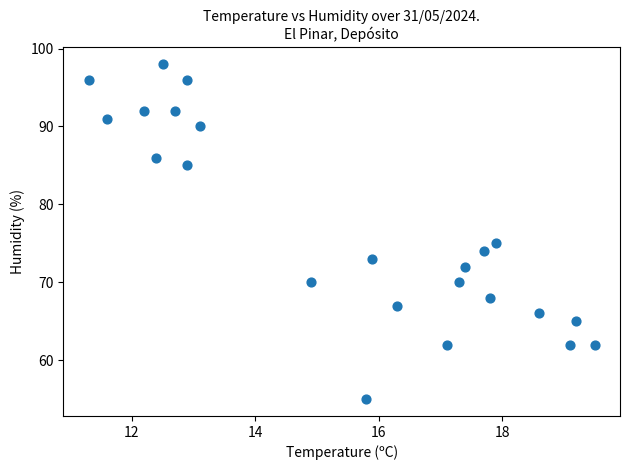

What Y value in the scatter plot is closest to 76?

75